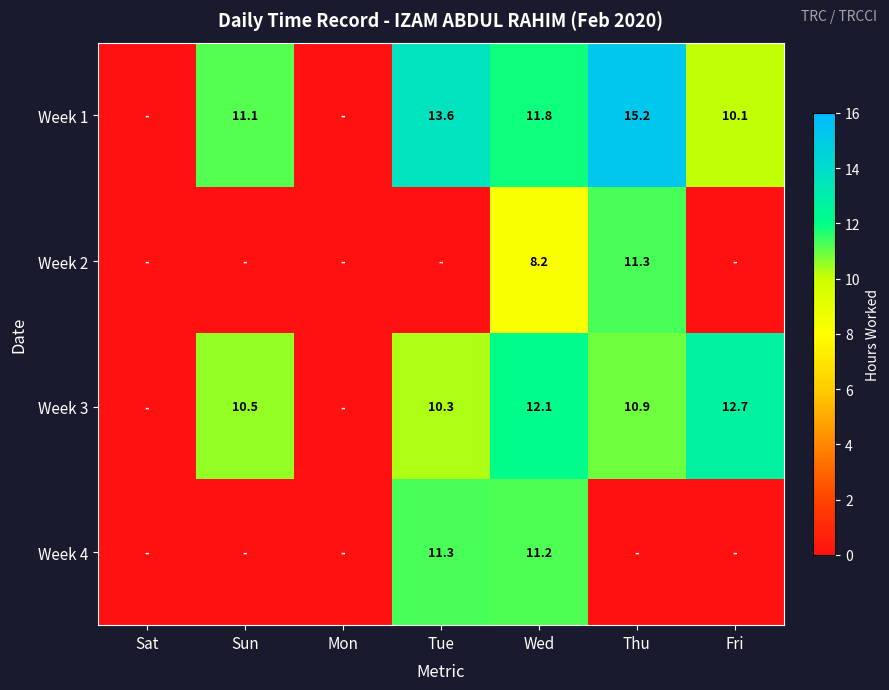

What is the spread (max minus min) of values at Wed?

3.9